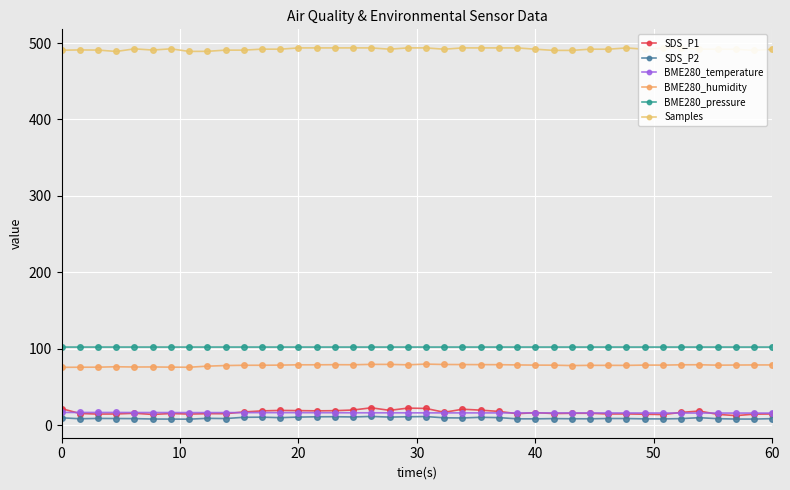

What are all the series names shown in the legend?

SDS_P1, SDS_P2, BME280_temperature, BME280_humidity, BME280_pressure, Samples